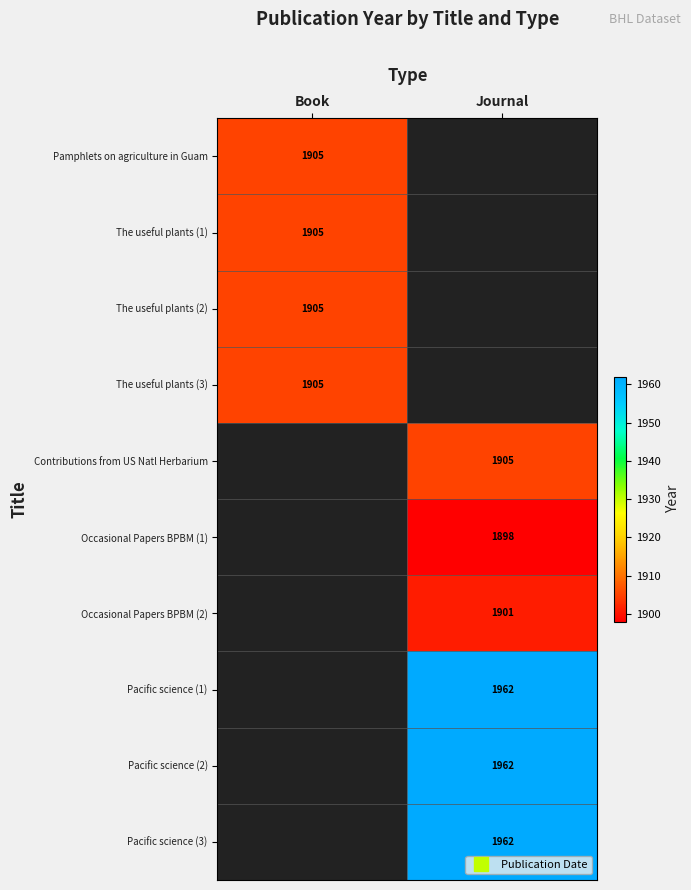

Is the value of The useful plants (1) at Book greater than the value of Pamphlets on agriculture in Guam at Book?

No